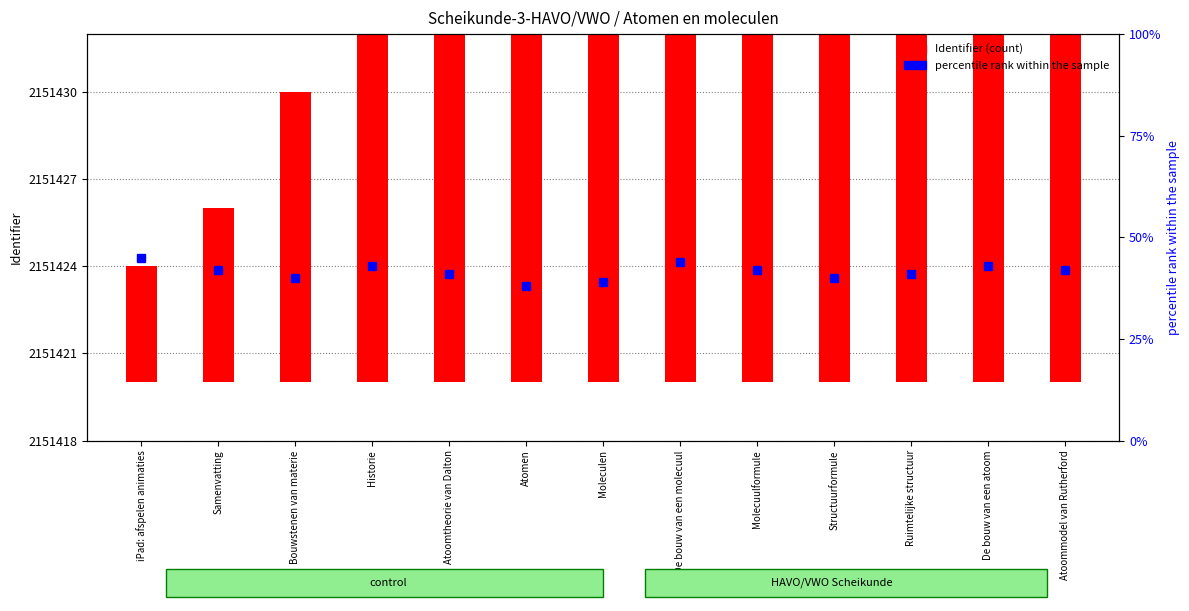

What is the label of the 1st bar from the right?

Atoommodel van Rutherford